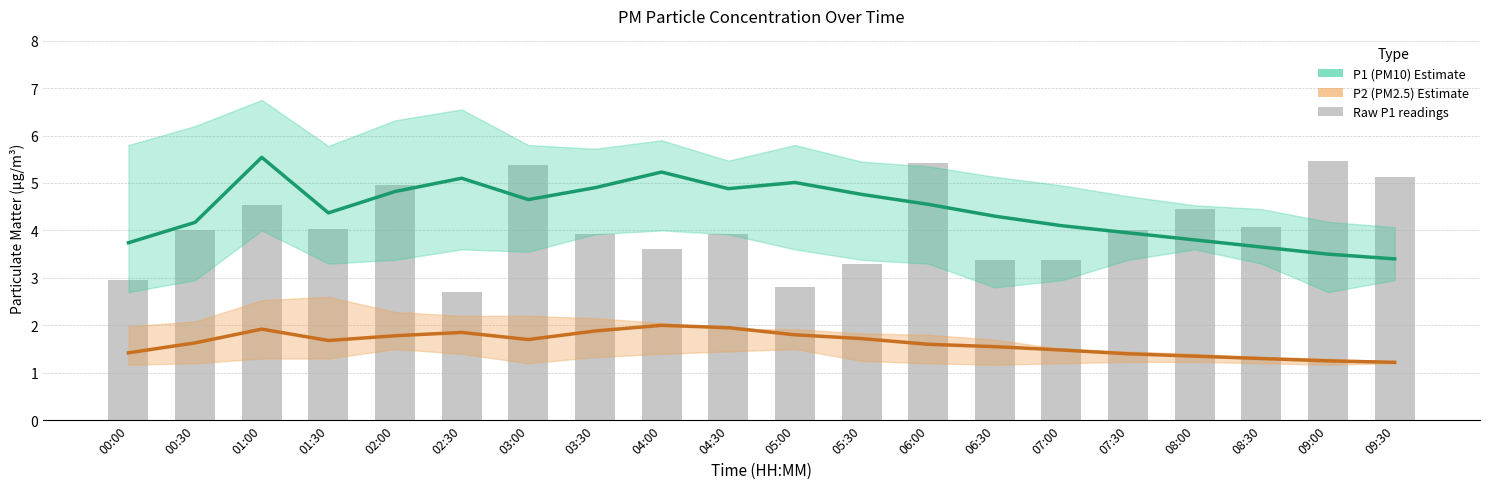

What is the spread (max minus min) of values at 04:00?

3.2